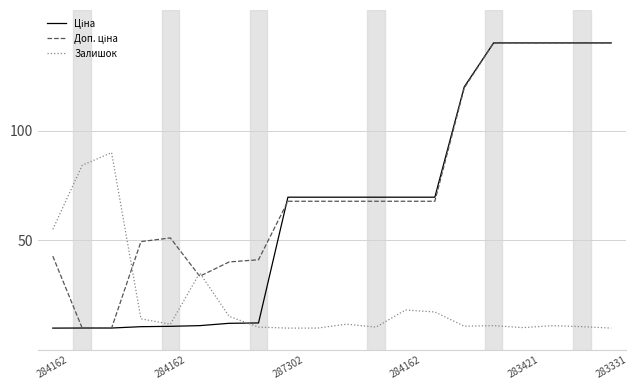

What is the maximum value shown in the chart?

140.0